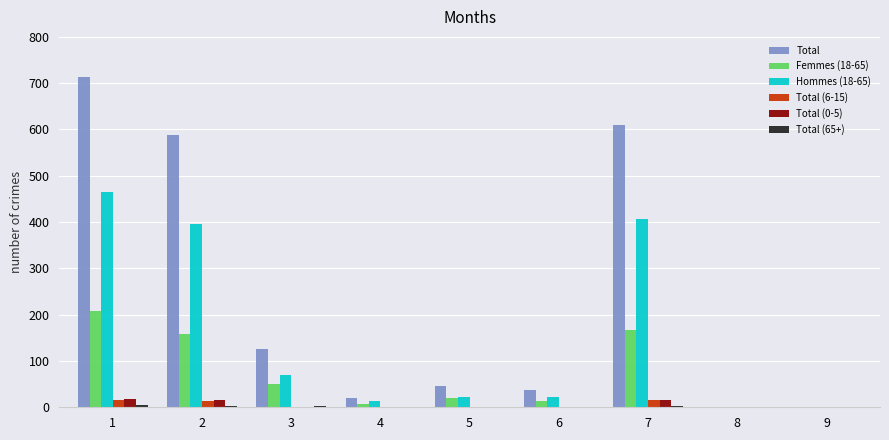

How many series are shown in this chart?

6